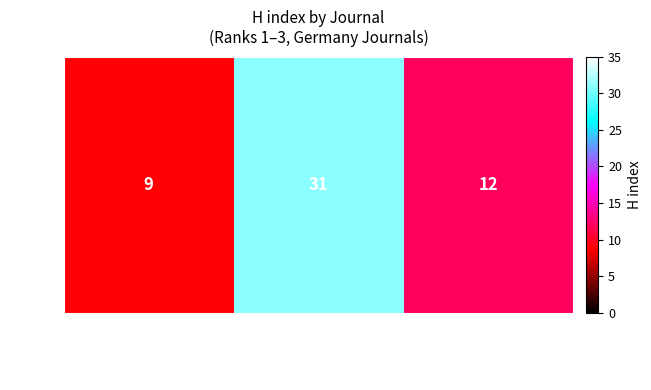

What is the sum of all values?

52